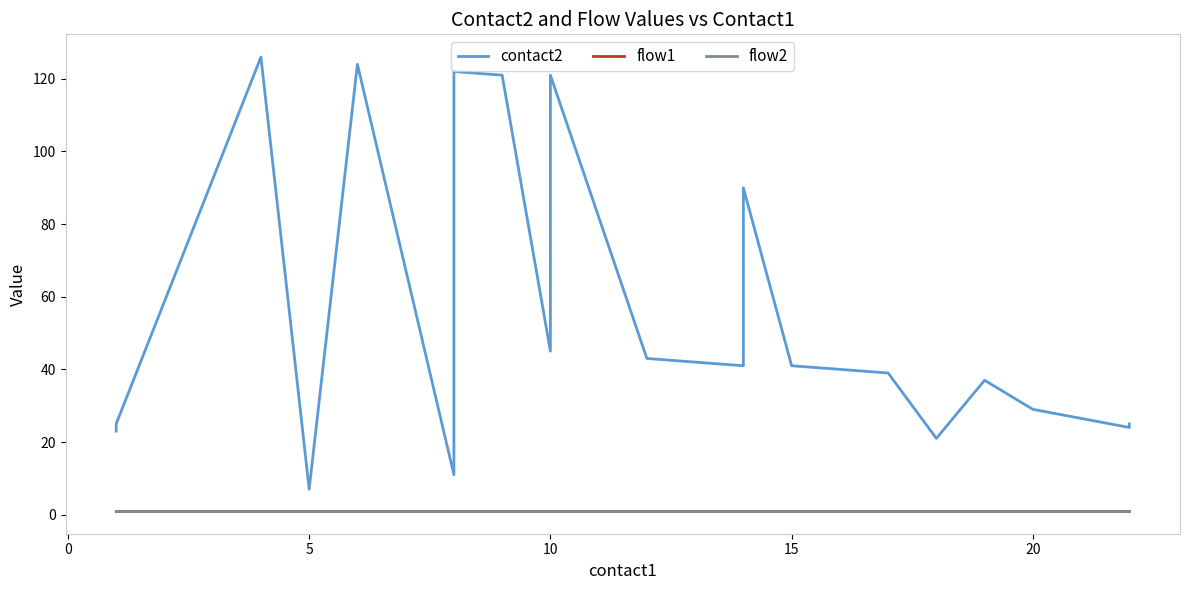

What is the sum of all flow2 values?

20